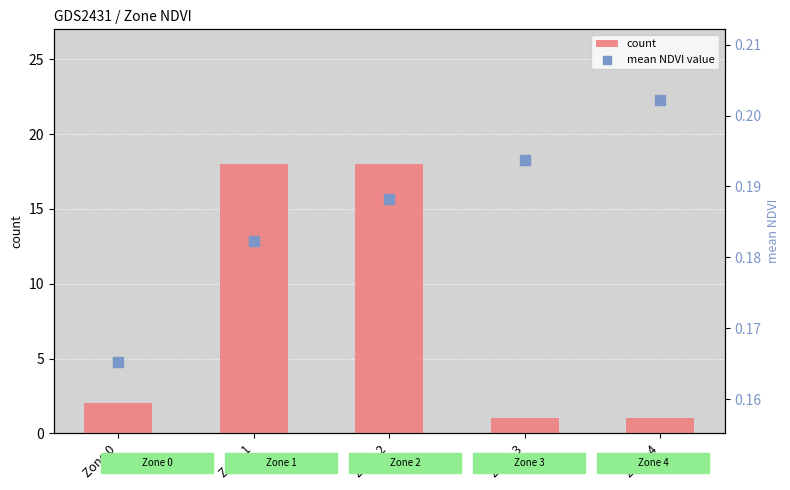

At how many categories does at least one series exceed 10?

2